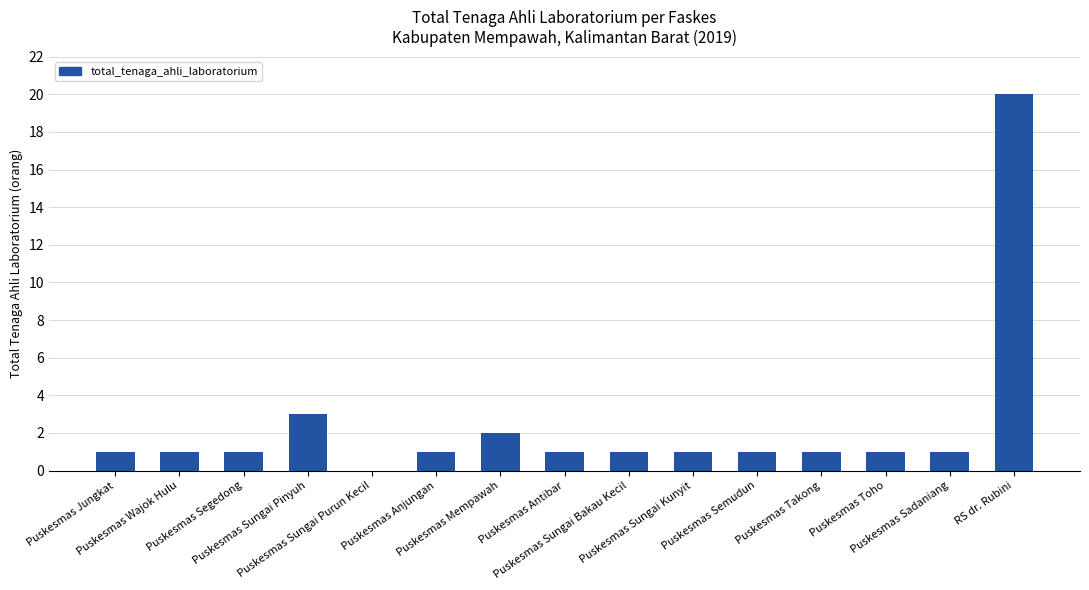

Reading left to right, list all the values displayed in this chart.

Puskesmas Jungkat=1	Puskesmas Wajok Hulu=1	Puskesmas Segedong=1	Puskesmas Sungai Pinyuh=3	Puskesmas Sungai Purun Kecil=0	Puskesmas Anjungan=1	Puskesmas Mempawah=2	Puskesmas Antibar=1	Puskesmas Sungai Bakau Kecil=1	Puskesmas Sungai Kunyit=1	Puskesmas Semudun=1	Puskesmas Takong=1	Puskesmas Toho=1	Puskesmas Sadaniang=1	RS dr. Rubini=20